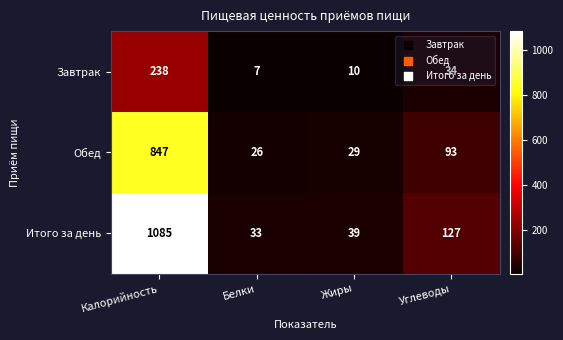

Which series has the widest spread of values?

Итого за день